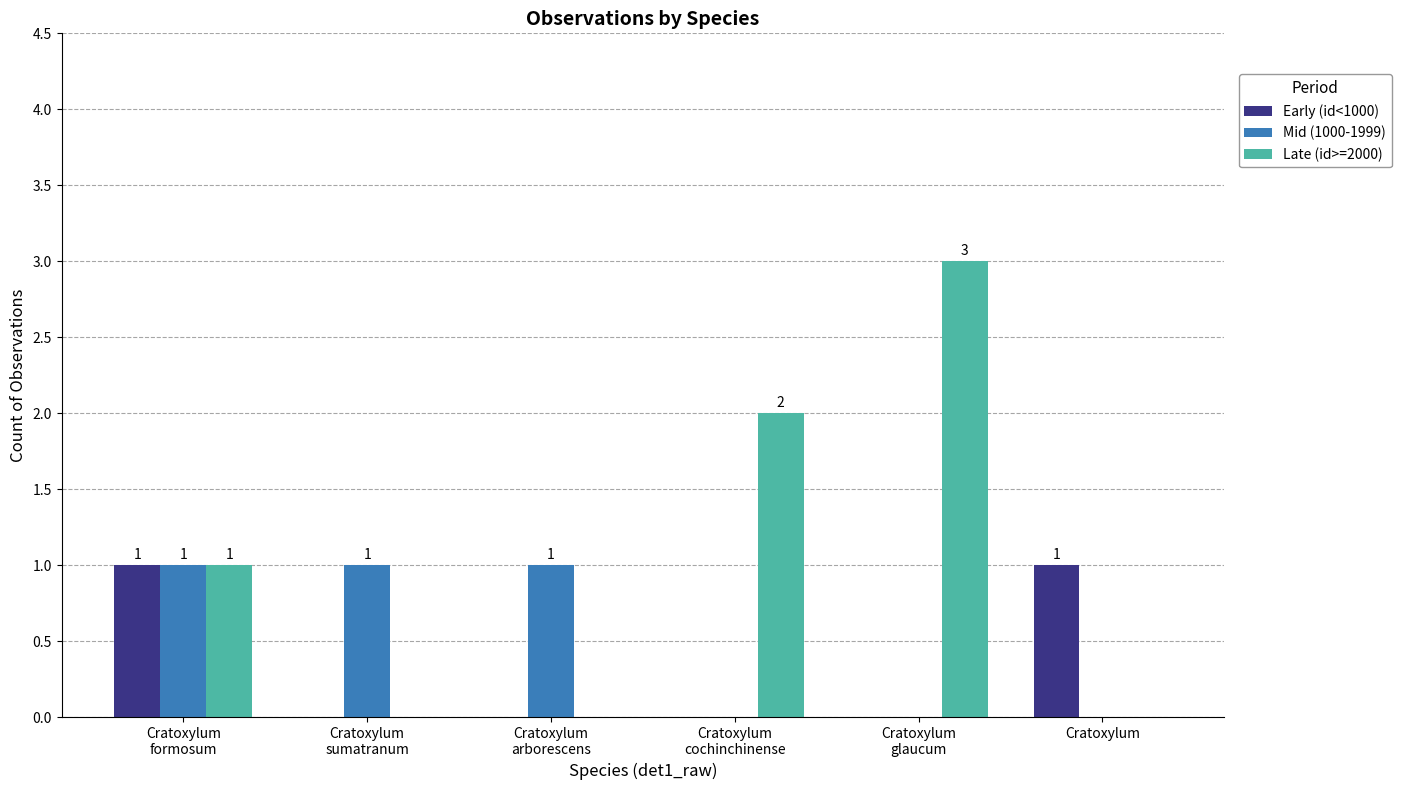

How many groups of bars are there?

6